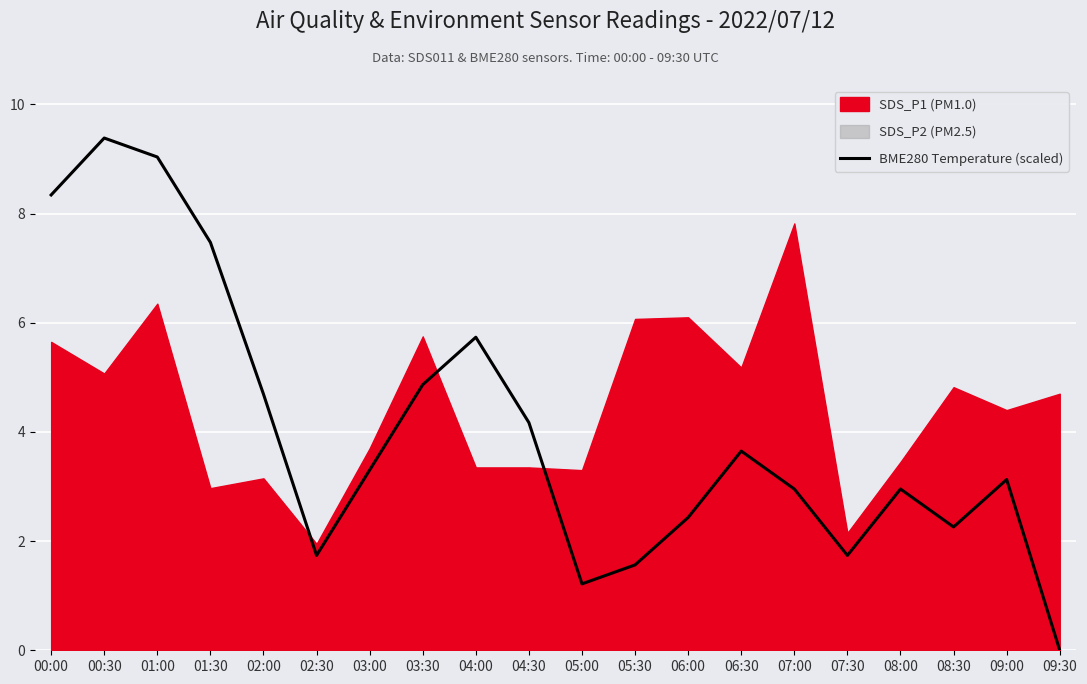

Is it true that the value at 02:30 is 2.9?

False